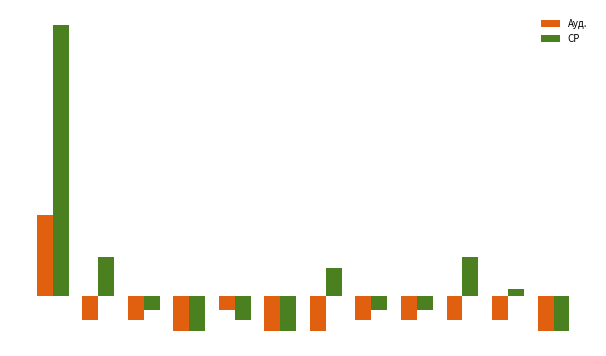

What is the difference between the second highest and minimum values in the СР series?

126.0